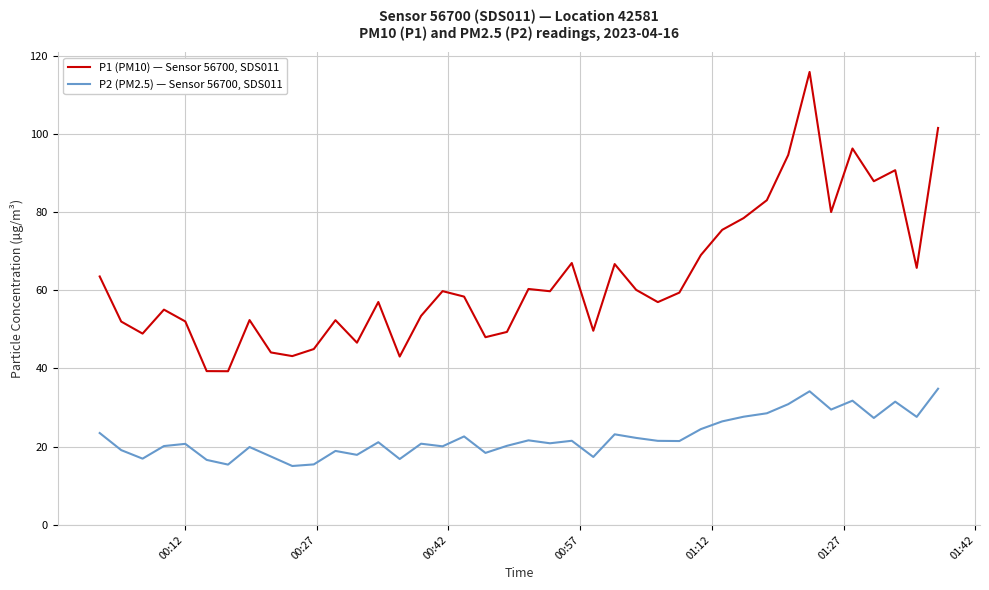

Which series has the largest range (max minus min)?

P1 (PM10) — Sensor 56700, SDS011